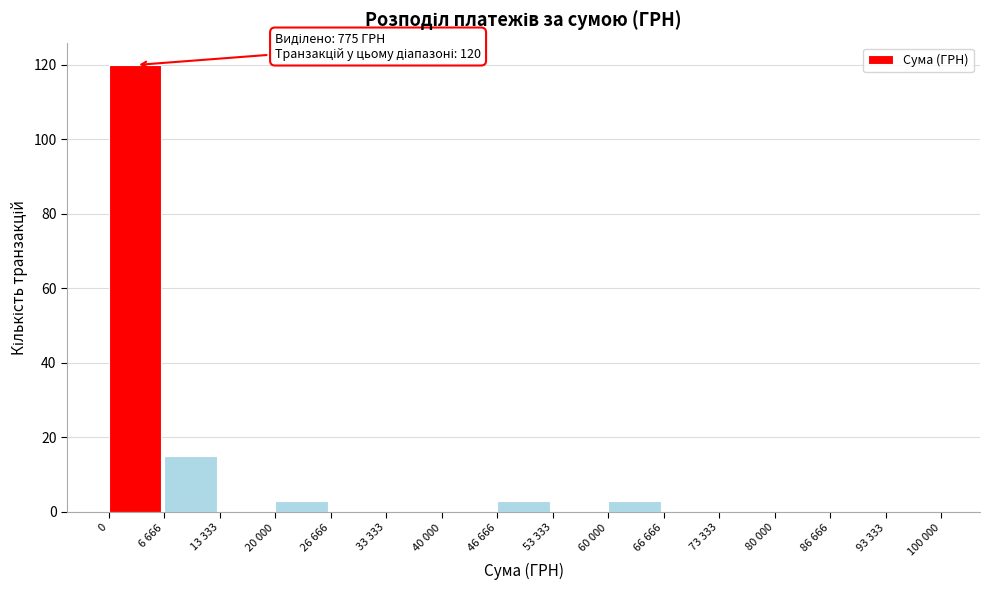

Reading left to right, transcribe all the data shown in this chart.

0=120	6 666=15	13 333=0	20 000=3	26 666=0	33 333=0	40 000=0	46 666=3	53 333=0	60 000=3	66 666=0	73 333=0	80 000=0	86 666=0	93 333=0